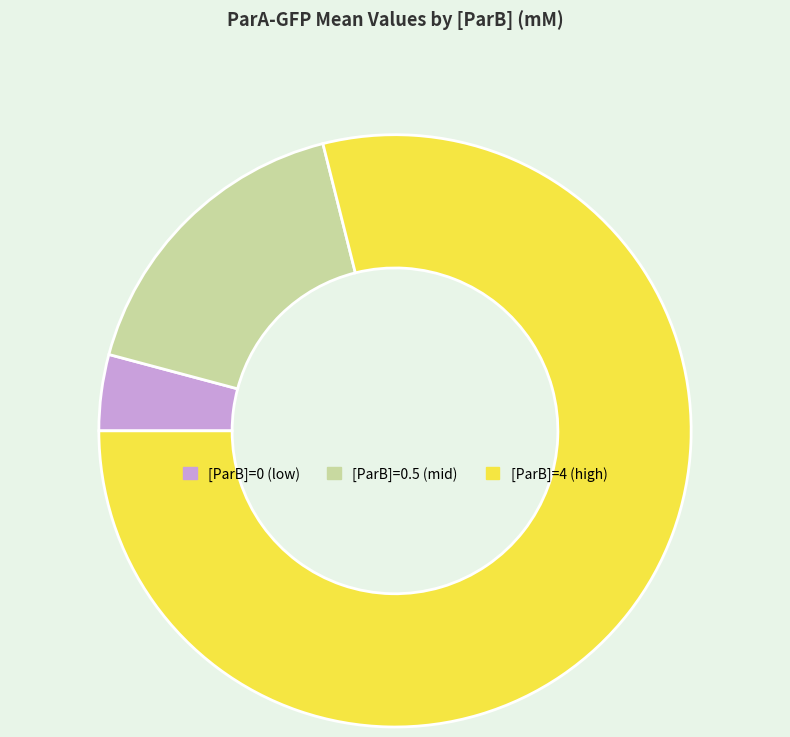

What is the largest slice in the pie chart?

[ParB]=4 (high)